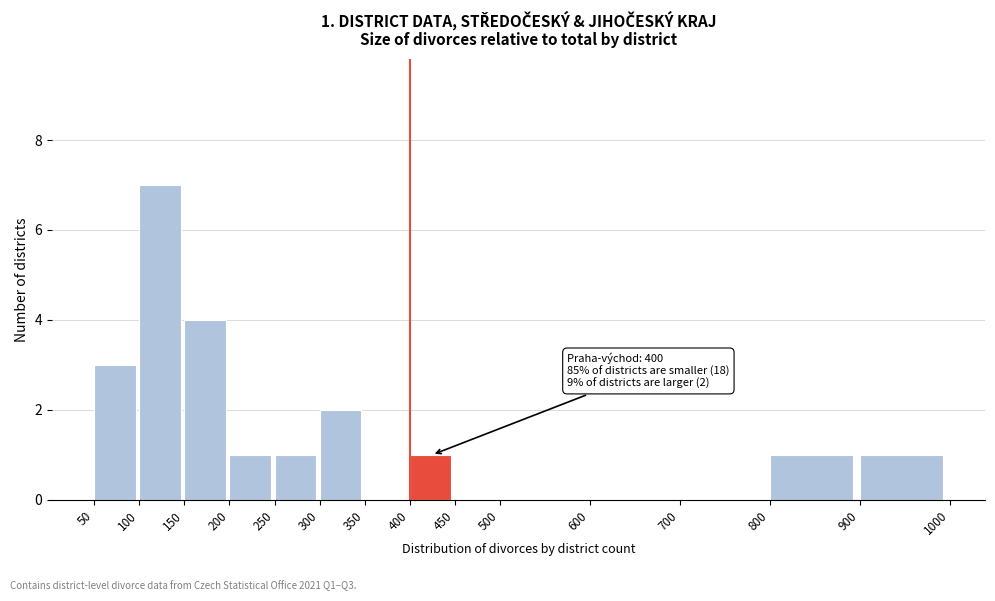

Over which range of the x-axis is the bar tallest?

100 to 150